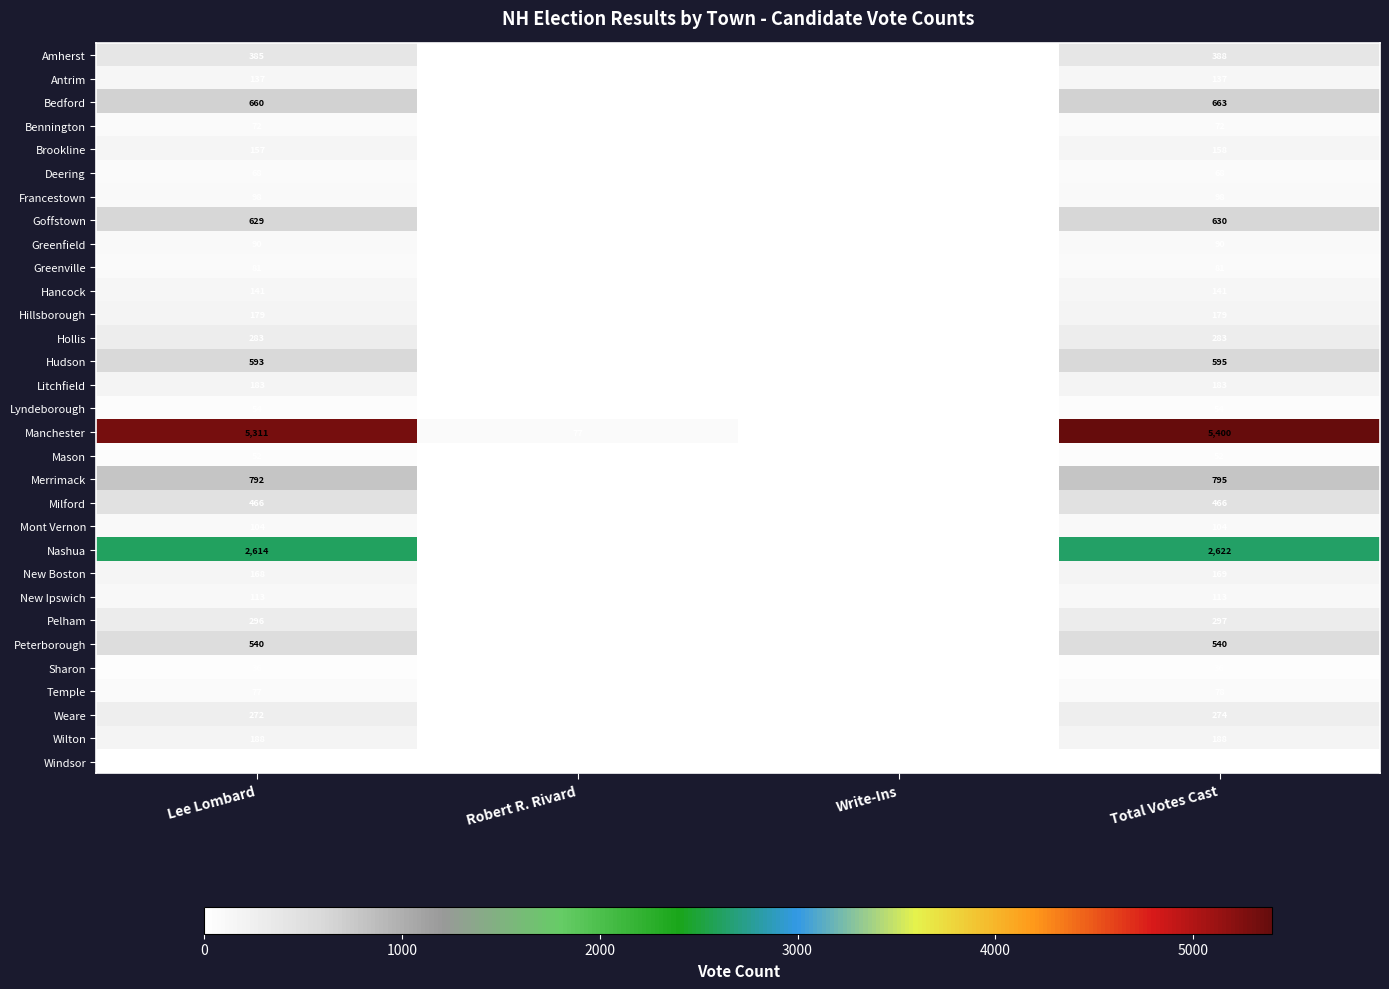

Which category has the highest value across all series?

Total Votes Cast